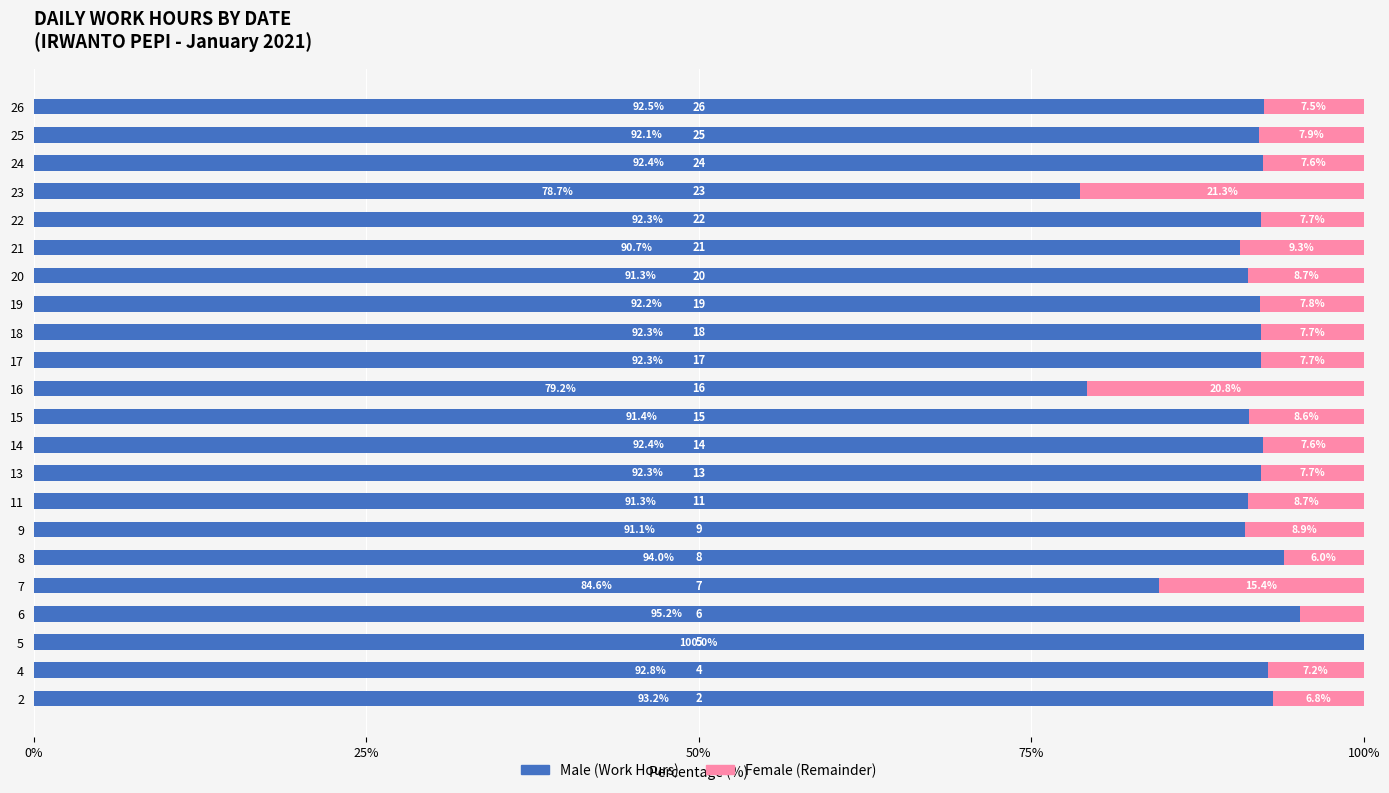

Reading left to right, what are all the values shown in this chart?

Male: 93.2	92.8	100.0	95.2	84.6	94.0	91.1	91.3	92.3	92.4	91.4	79.2	92.3	92.3	92.2	91.3	90.7	92.3	78.7	92.4	92.1	92.5
Female: 6.8	7.2	0.0	4.8	15.4	6.0	8.9	8.7	7.7	7.6	8.6	20.8	7.7	7.7	7.8	8.7	9.3	7.7	21.3	7.6	7.9	7.5